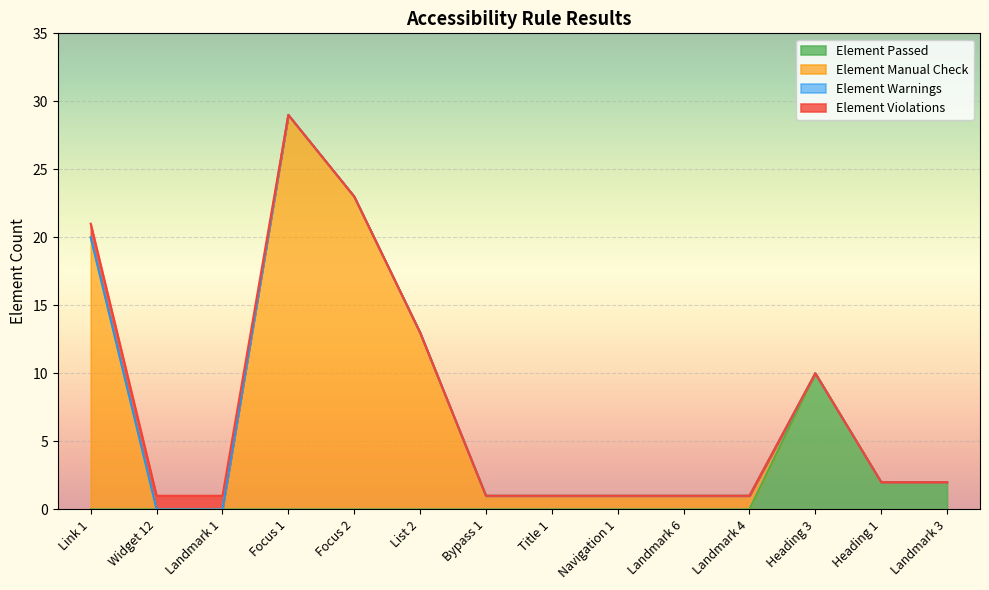

Between Focus 1 and Landmark 3, which series saw the biggest shift?

Element Manual Check